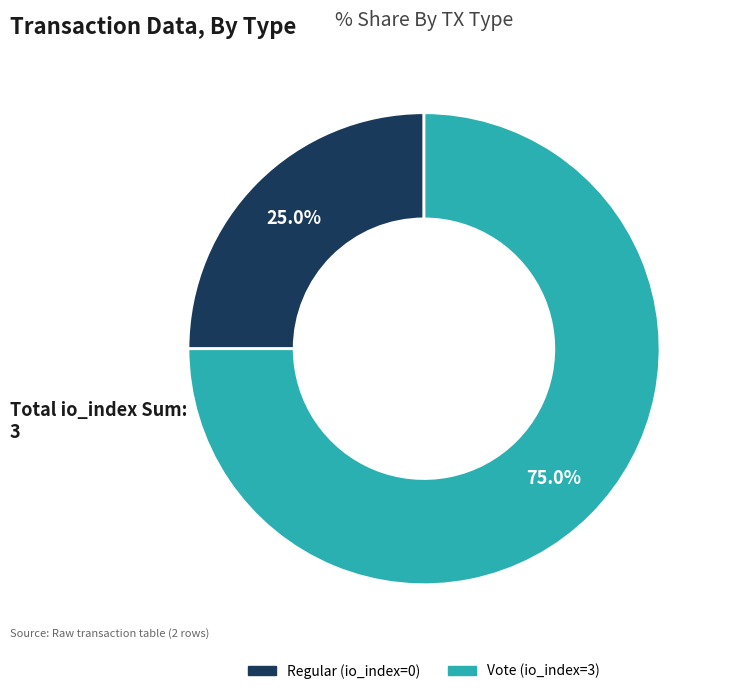

To the nearest percent, what portion does Vote (io_index=3) represent?

75%